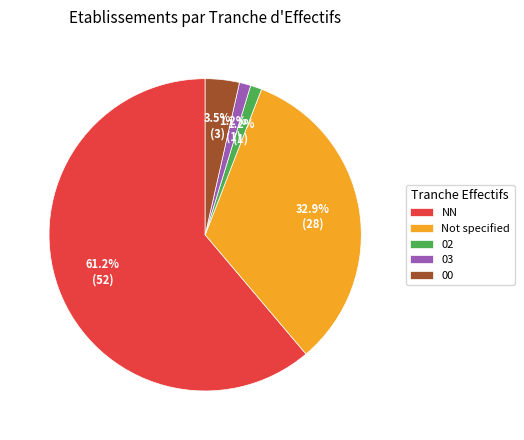

Between NN and 02, which is larger?

NN